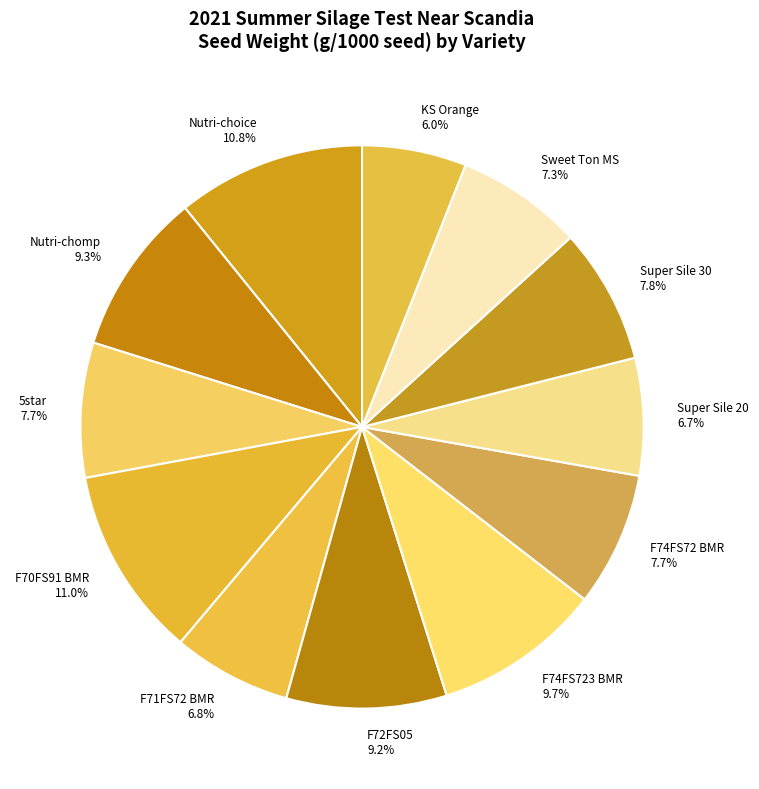

Is F74FS72 BMR the majority of the pie?

No